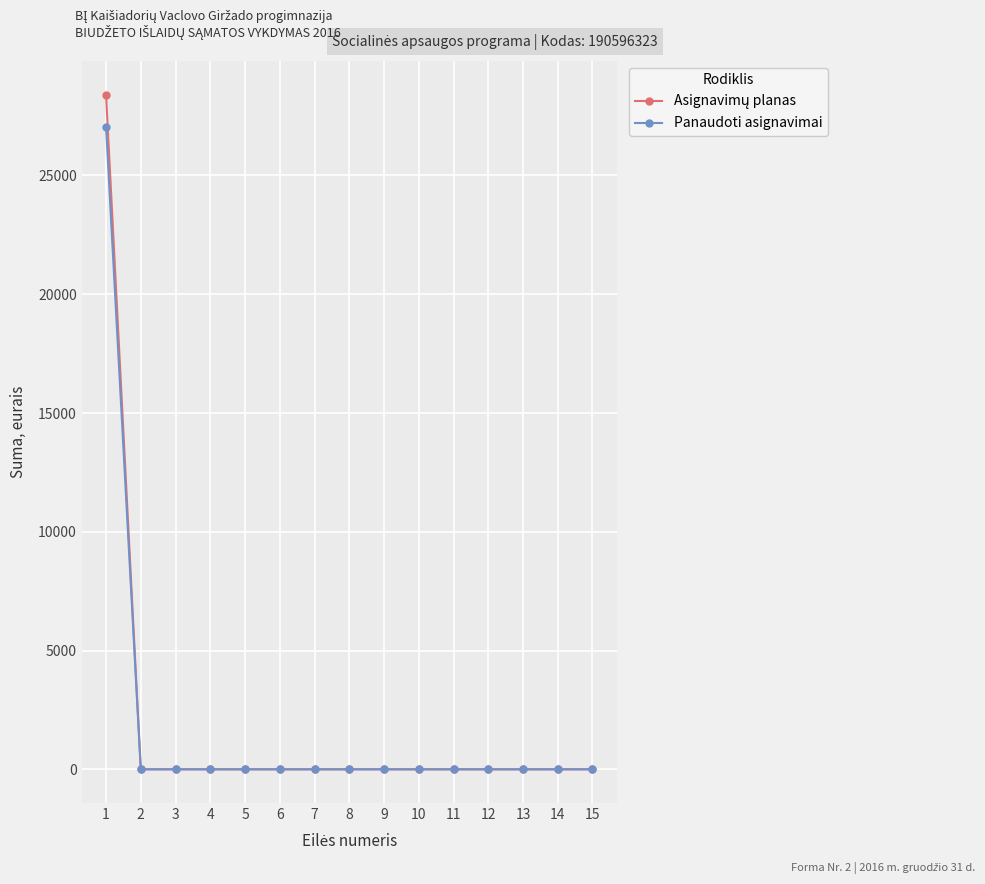

What is the maximum value shown in the chart?

28400.0